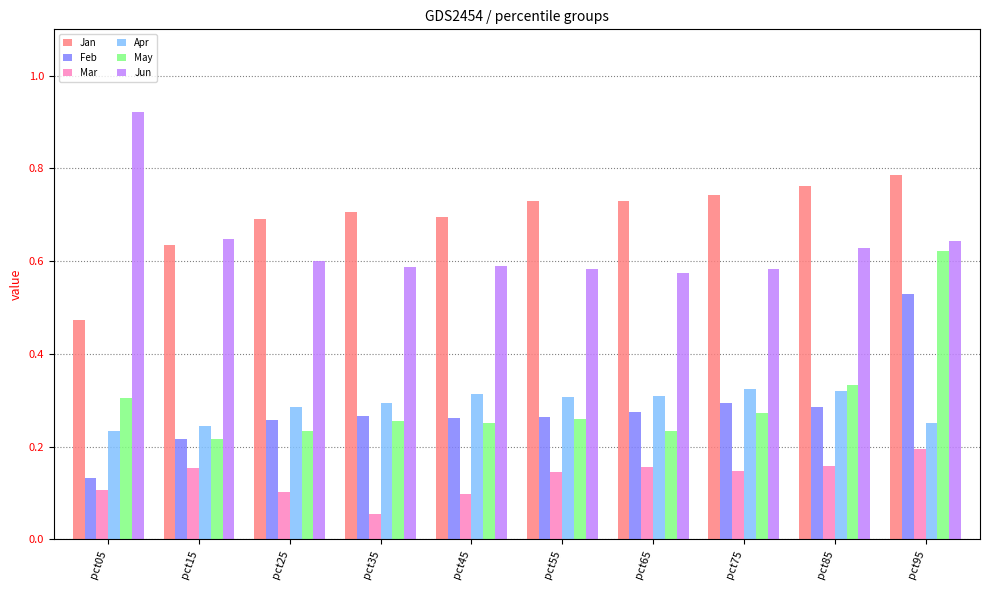

The Mar series shows 0.1 at pct35. True or false?

True